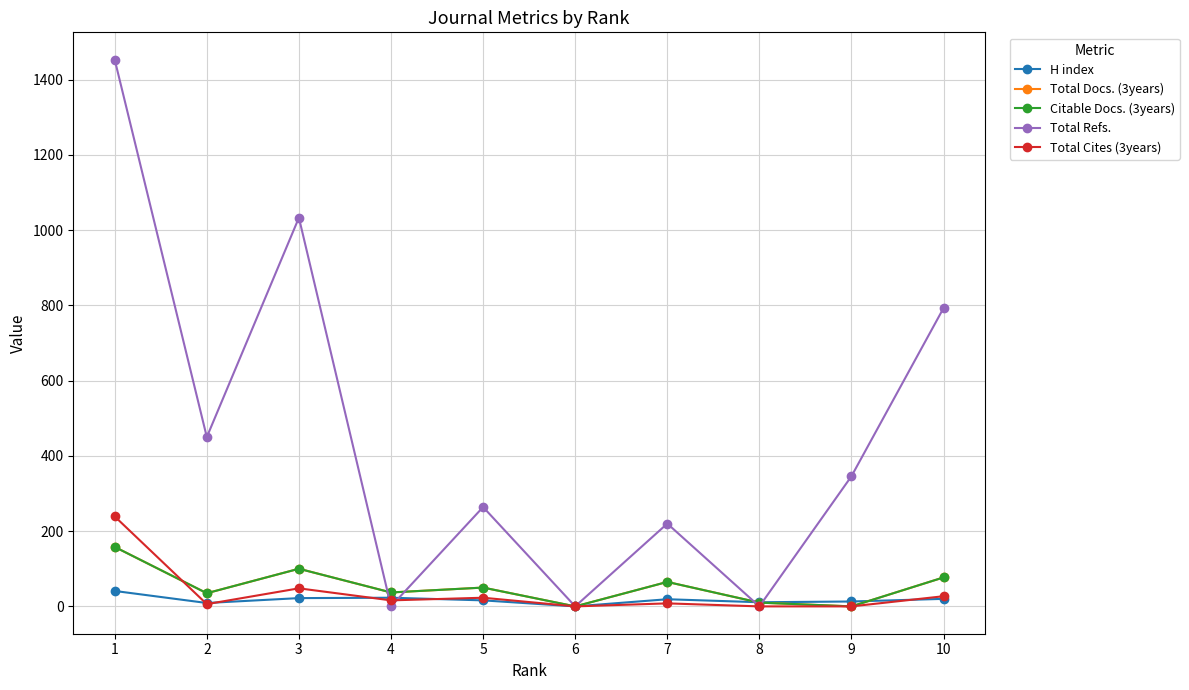

Does the chart have visible grid lines?

Yes